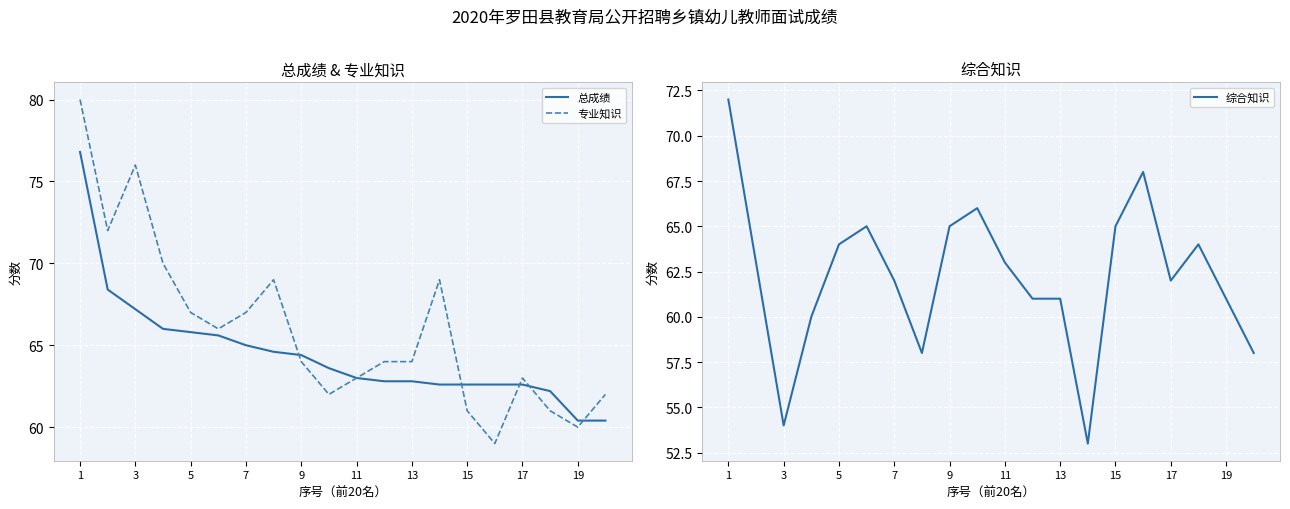

List the series in order of their overall mean, highest first.

专业知识, 总成绩, 综合知识